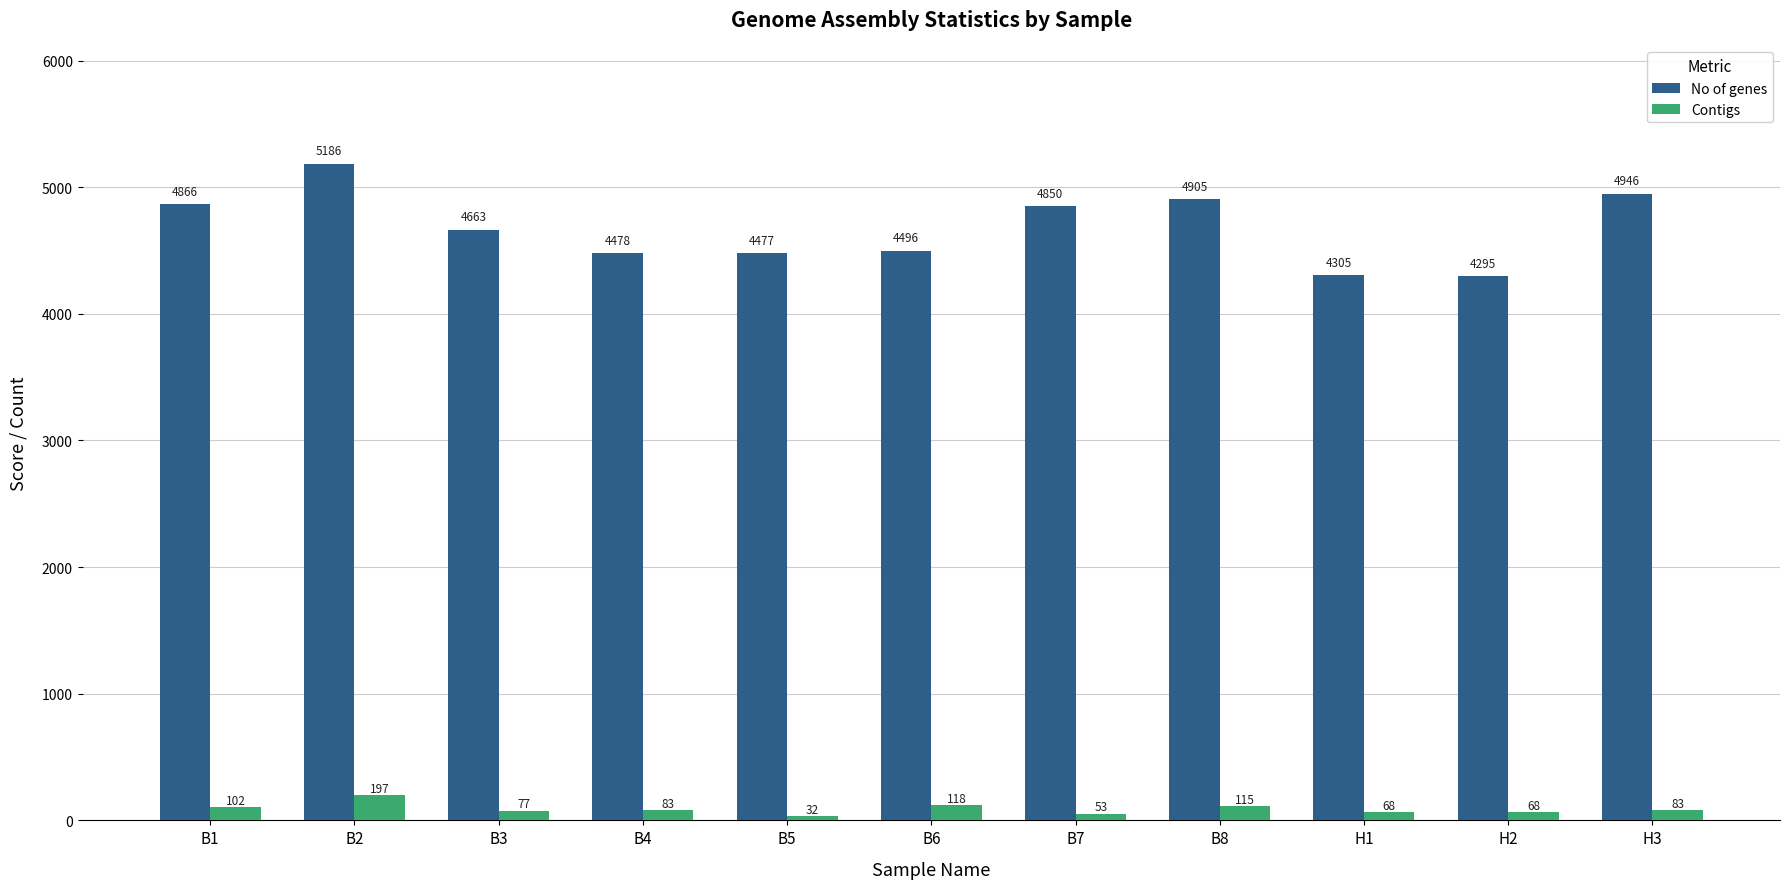

At which label does No of genes reach its minimum?

H2